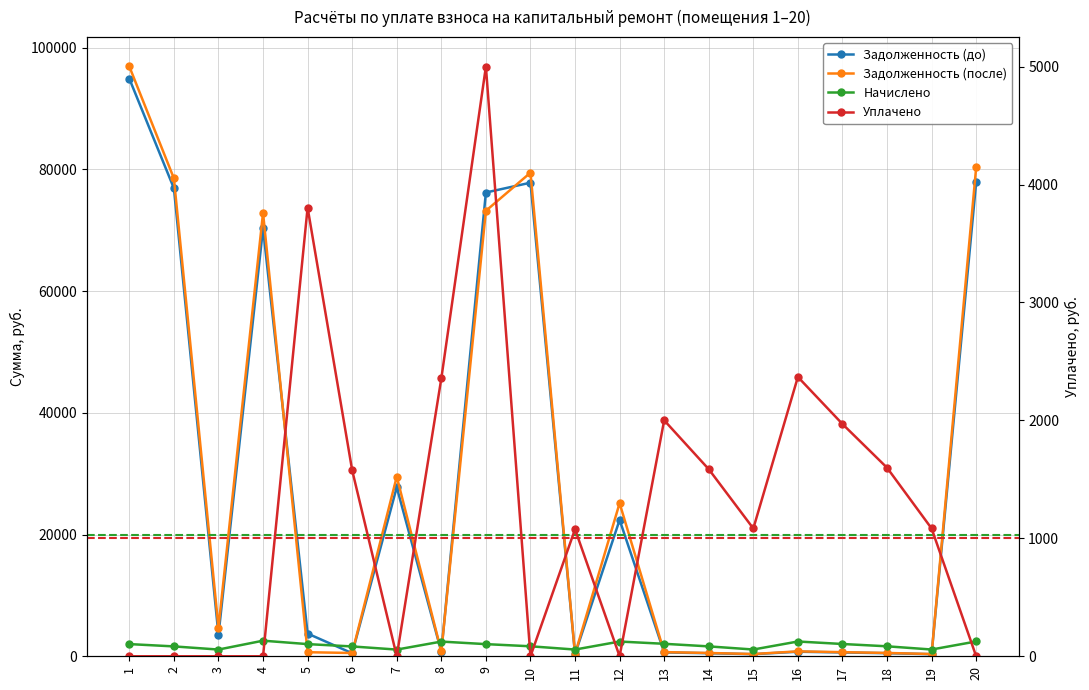

How many lines are shown in the chart?

4